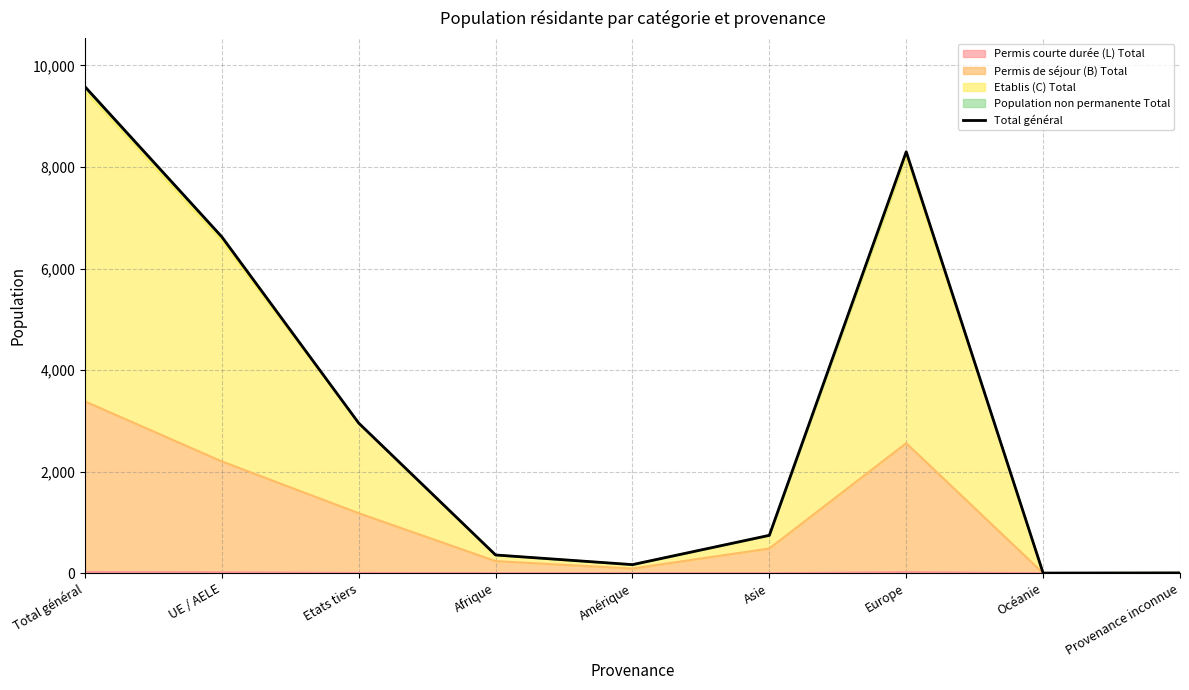

What is the maximum value shown in the chart?

9582